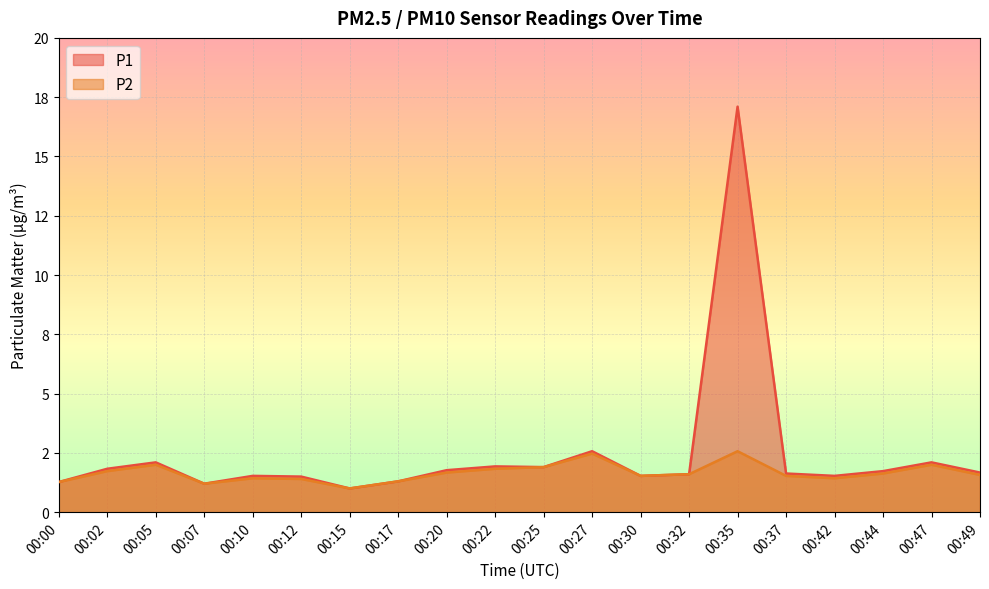

In P1, how many points are higher than both neighbors (excluding endpoints)?

6